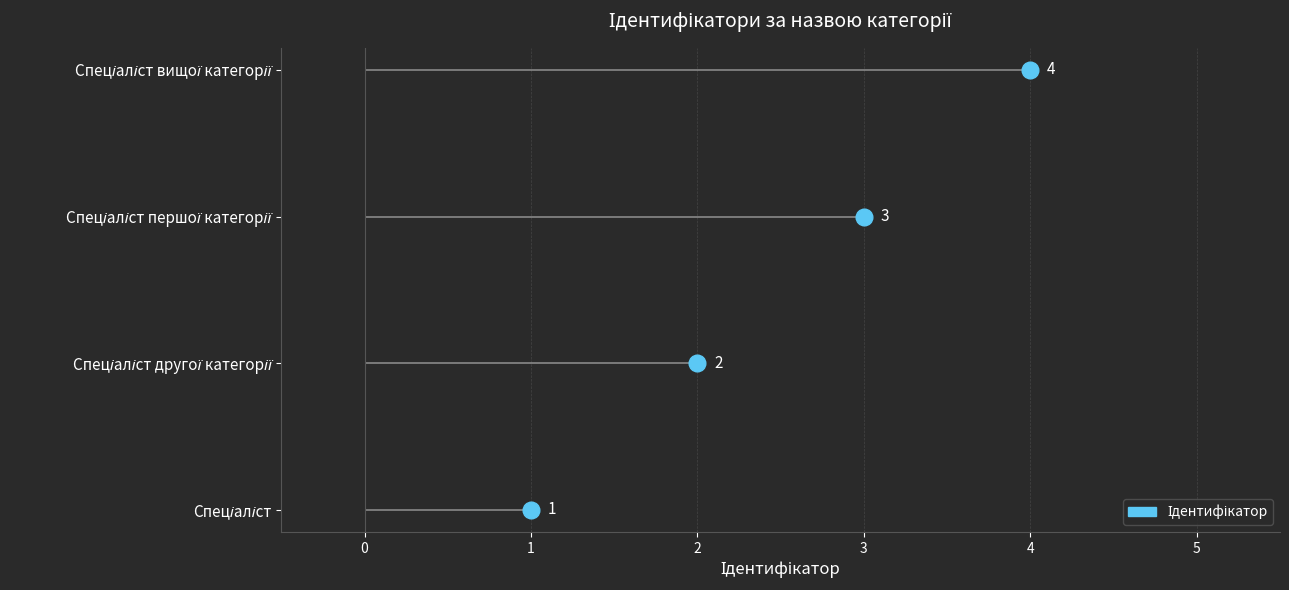

How many values are between 2 and 4?

3